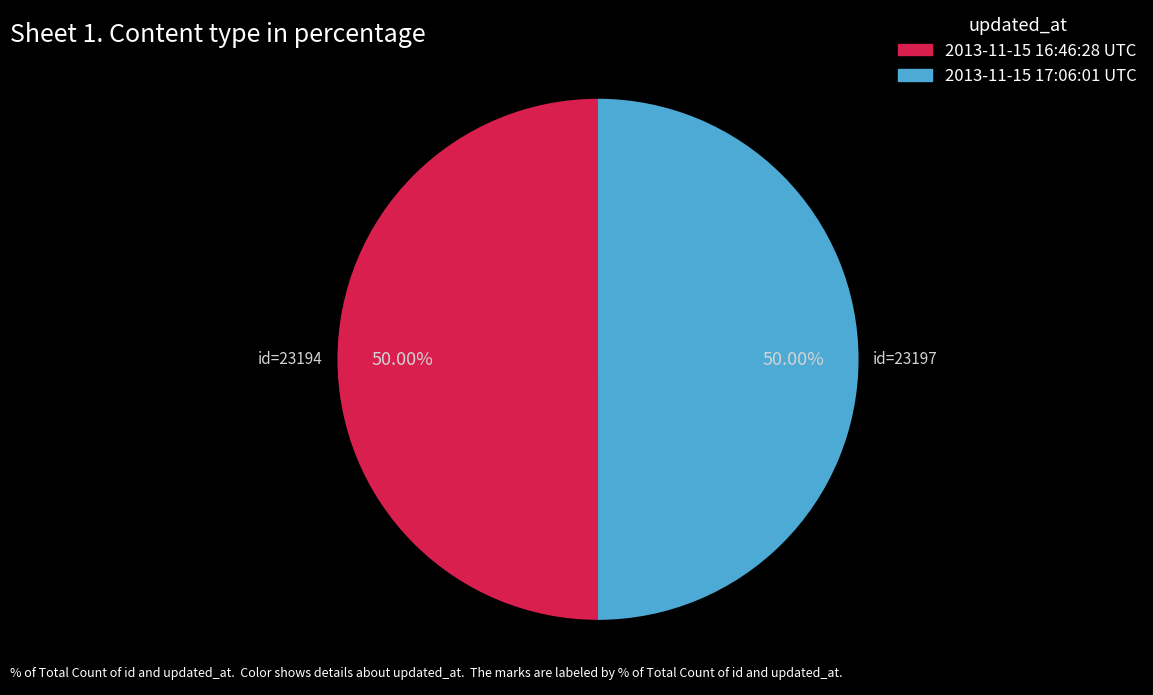

To the nearest percent, what is the average slice percentage?

50%